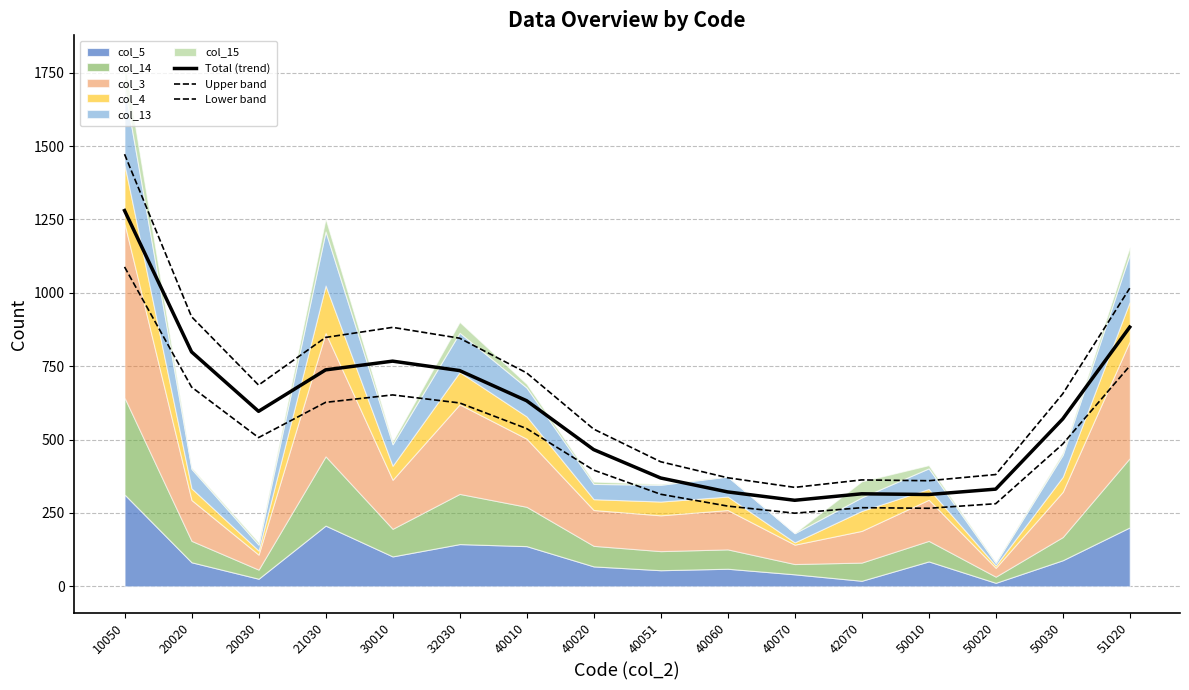

What is the value of the Lower band point at the 14th from the left?

281.5